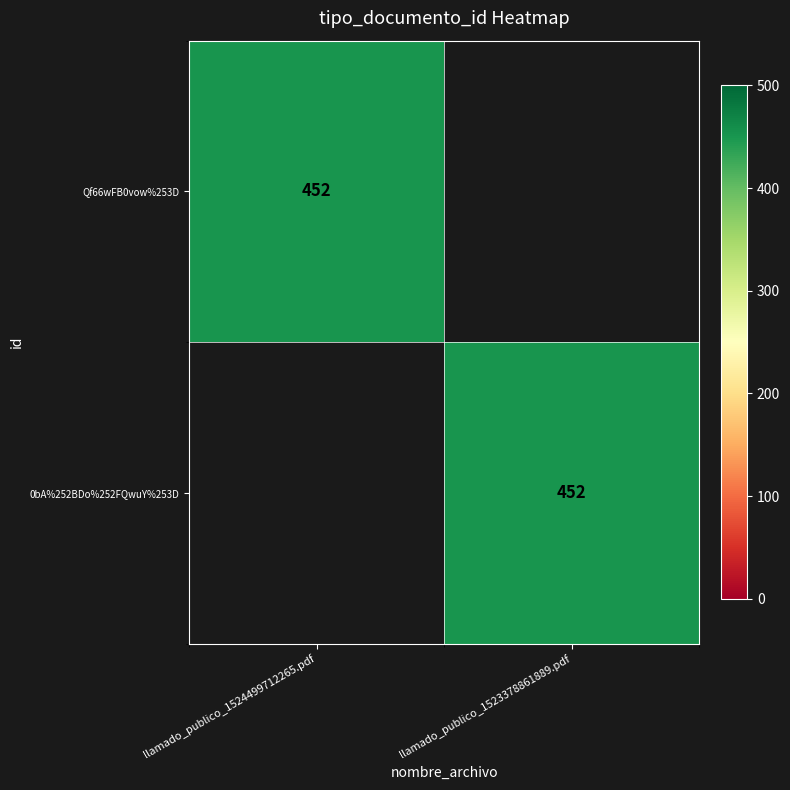

At how many categories does at least one series exceed 264?

2